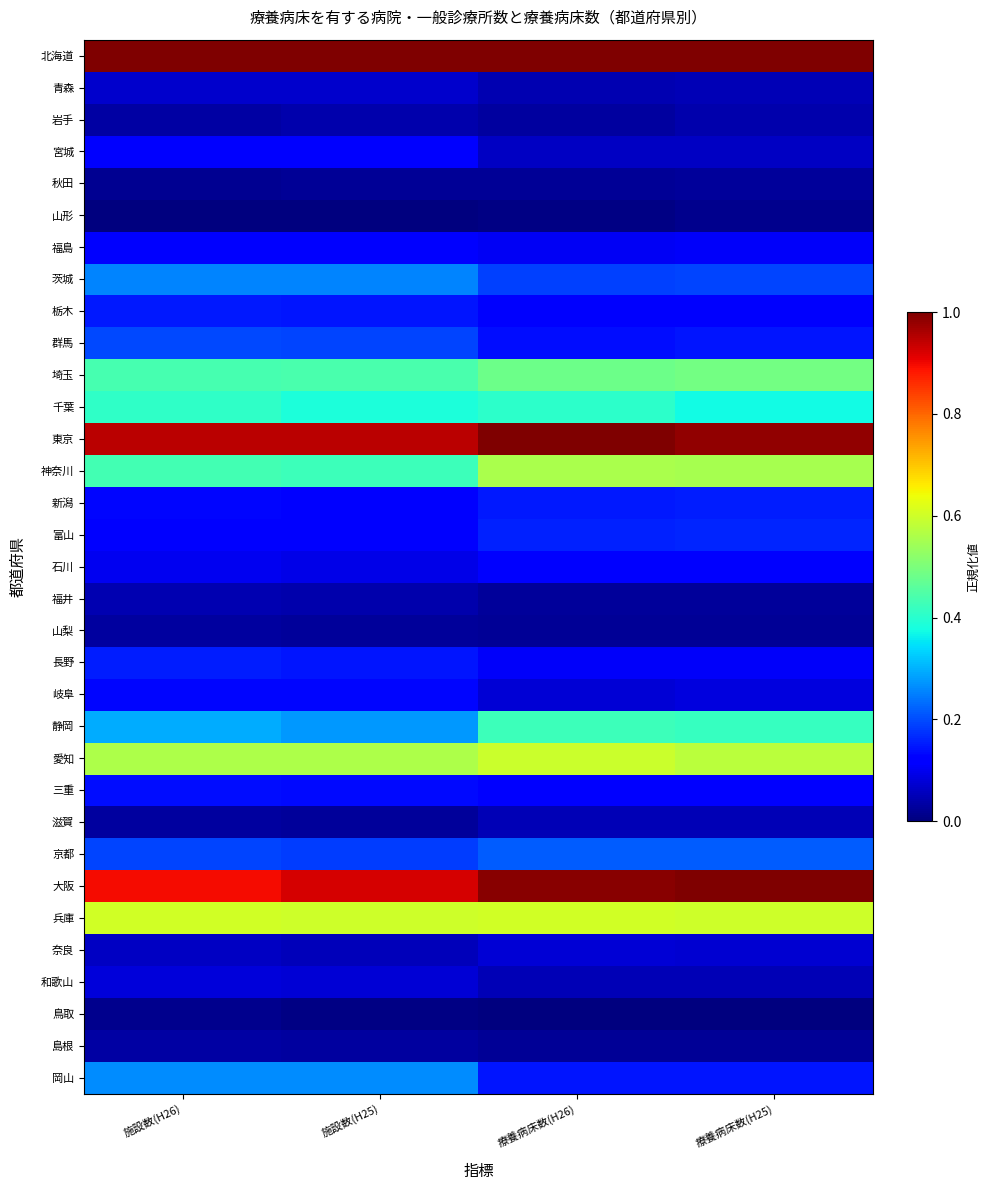

Which category has the highest value across all series?

施設数(H26)